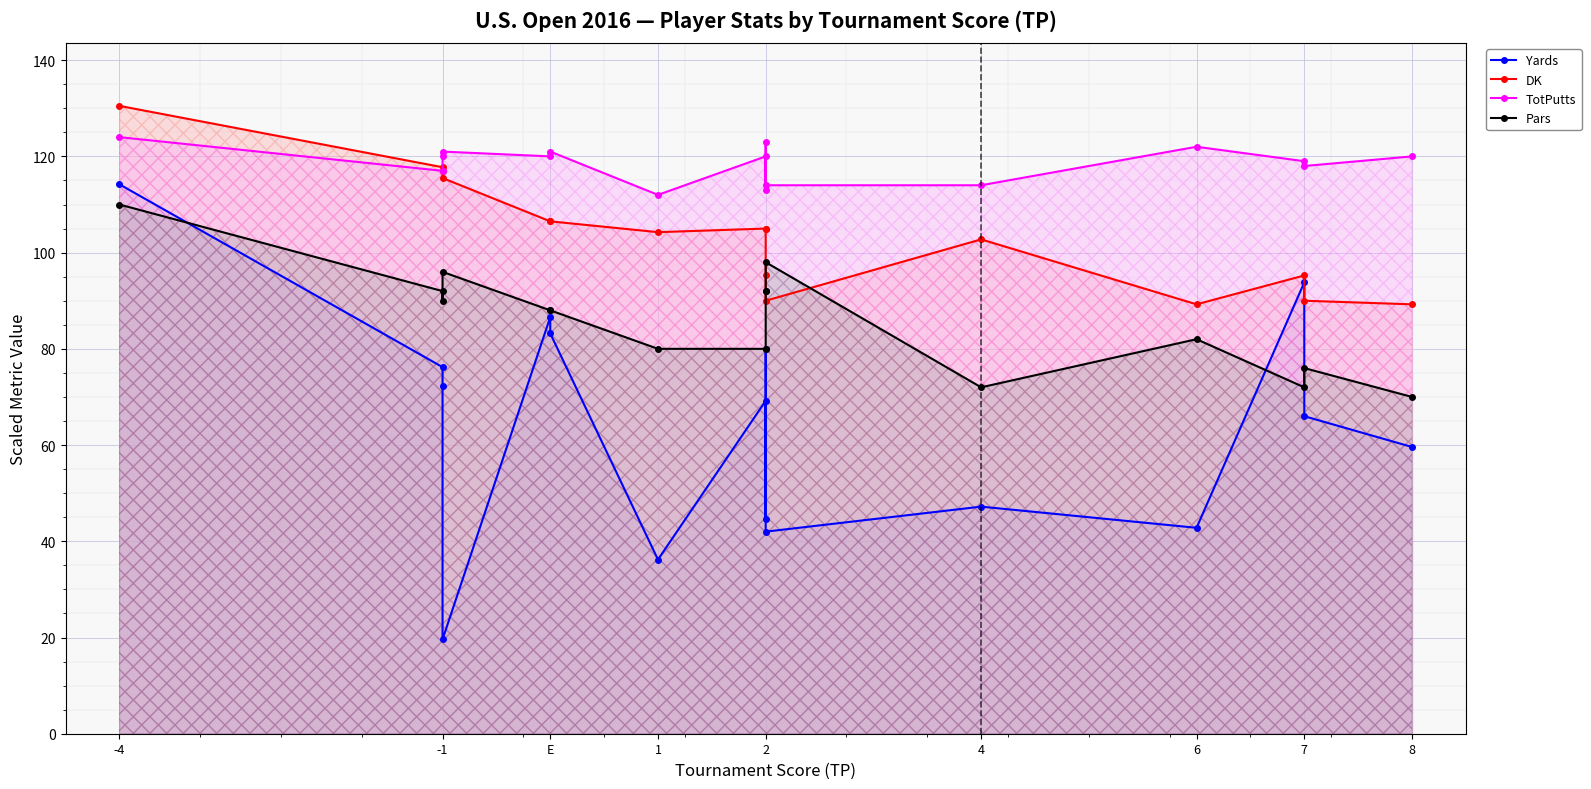

True or false: TotPutts and Pars cross at least once.

False